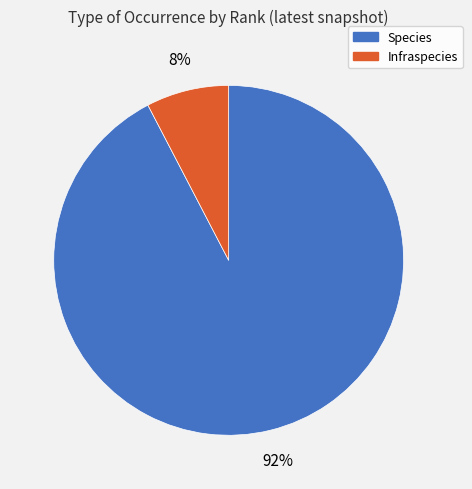

The Species slice represents 78% of the pie. True or false?

False